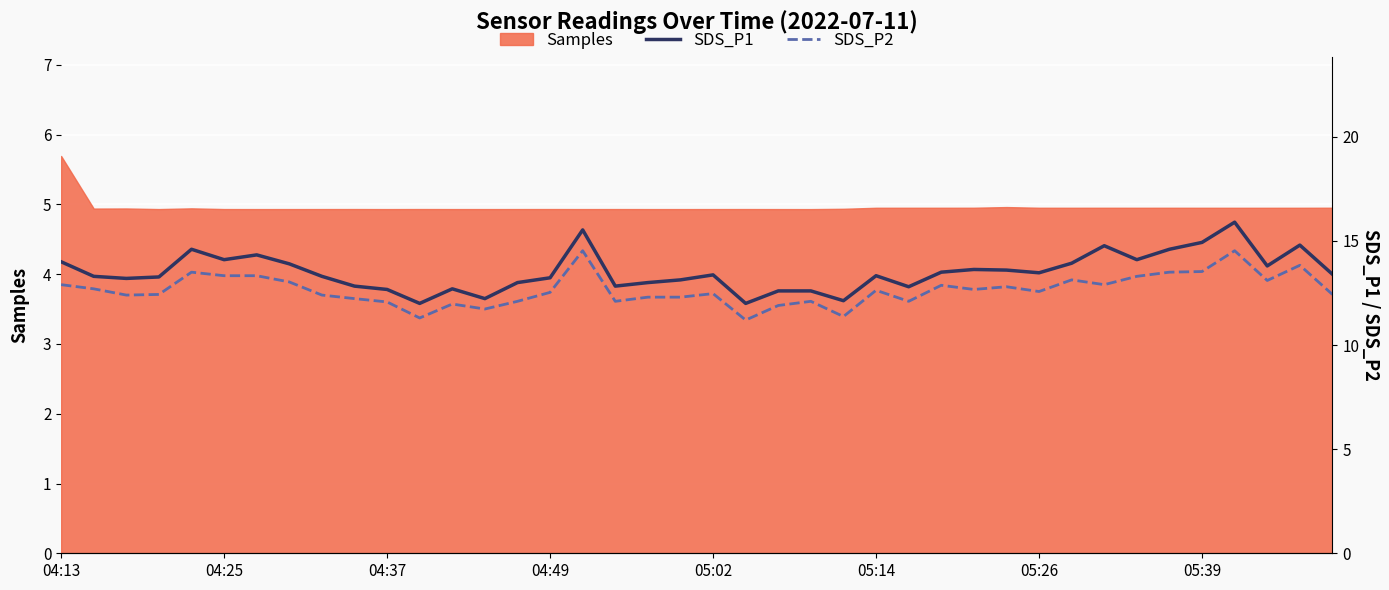

How many interior local peaks does the SDS_P2 series have?

11